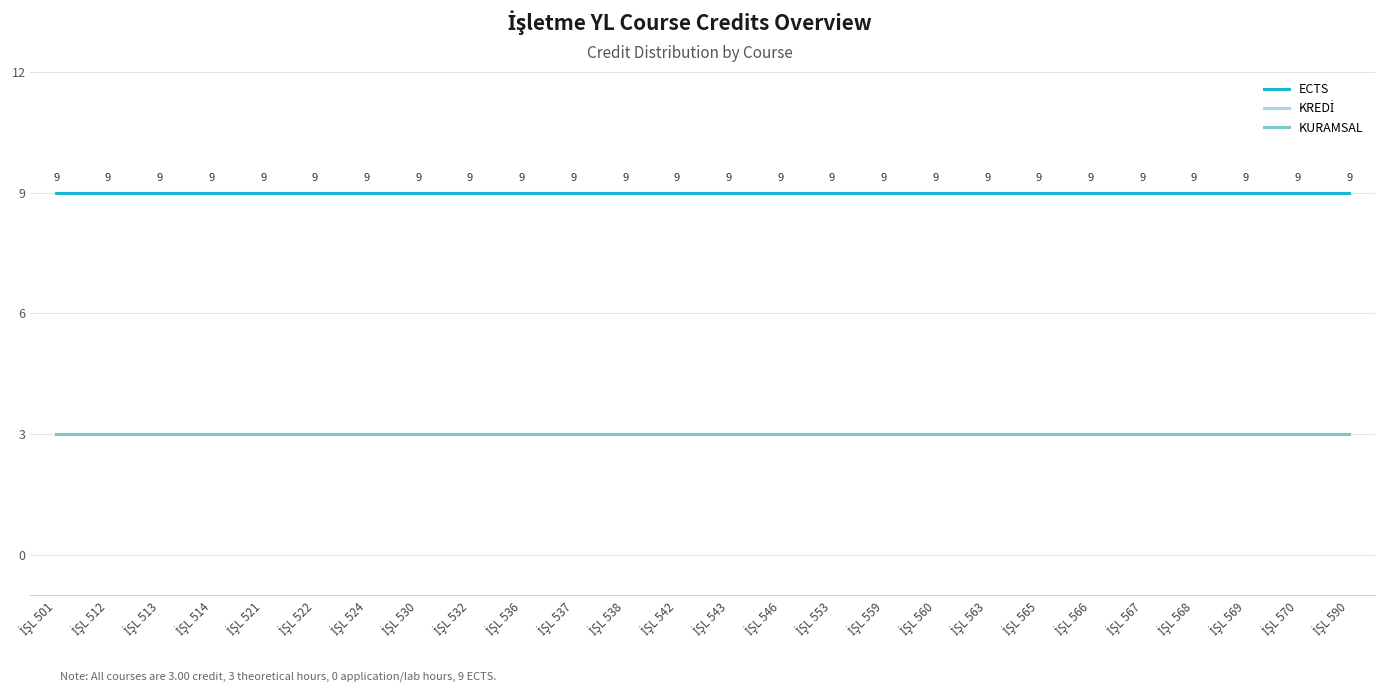

Rank the categories by KURAMSAL value from lowest to highest.

İŞL 501, İŞL 512, İŞL 513, İŞL 514, İŞL 521, İŞL 522, İŞL 524, İŞL 530, İŞL 532, İŞL 536, İŞL 537, İŞL 538, İŞL 542, İŞL 543, İŞL 546, İŞL 553, İŞL 559, İŞL 560, İŞL 563, İŞL 565, İŞL 566, İŞL 567, İŞL 568, İŞL 569, İŞL 570, İŞL 590